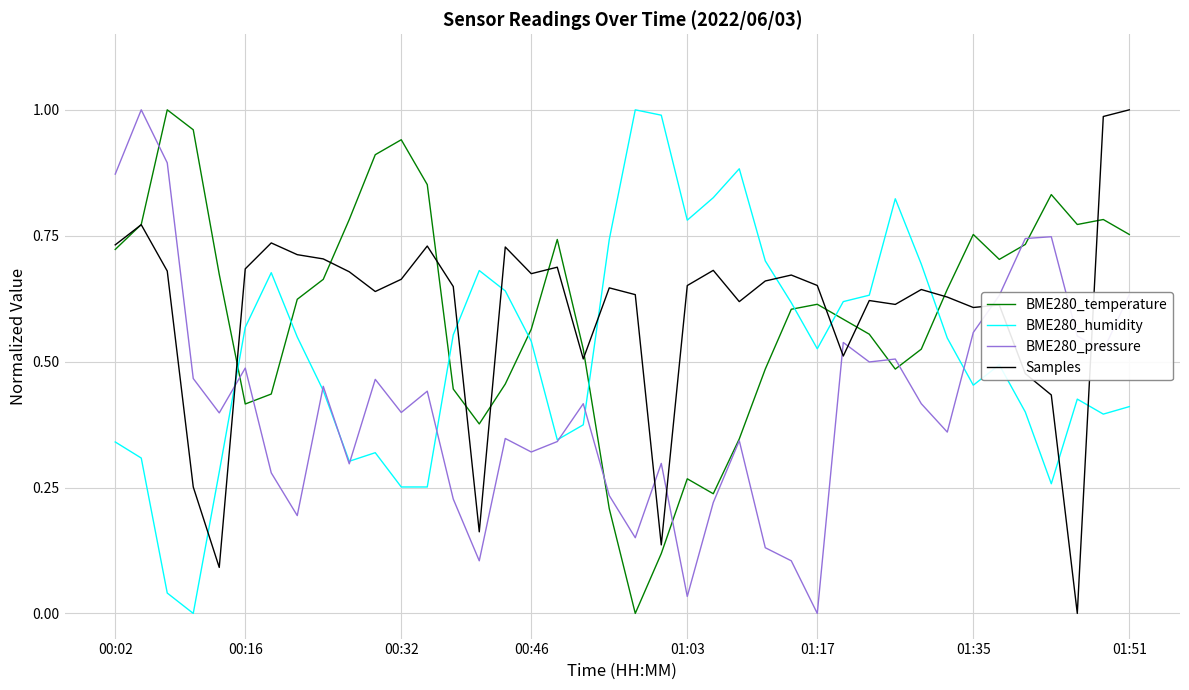

True or false: BME280_temperature and BME280_humidity intersect in this chart.

True